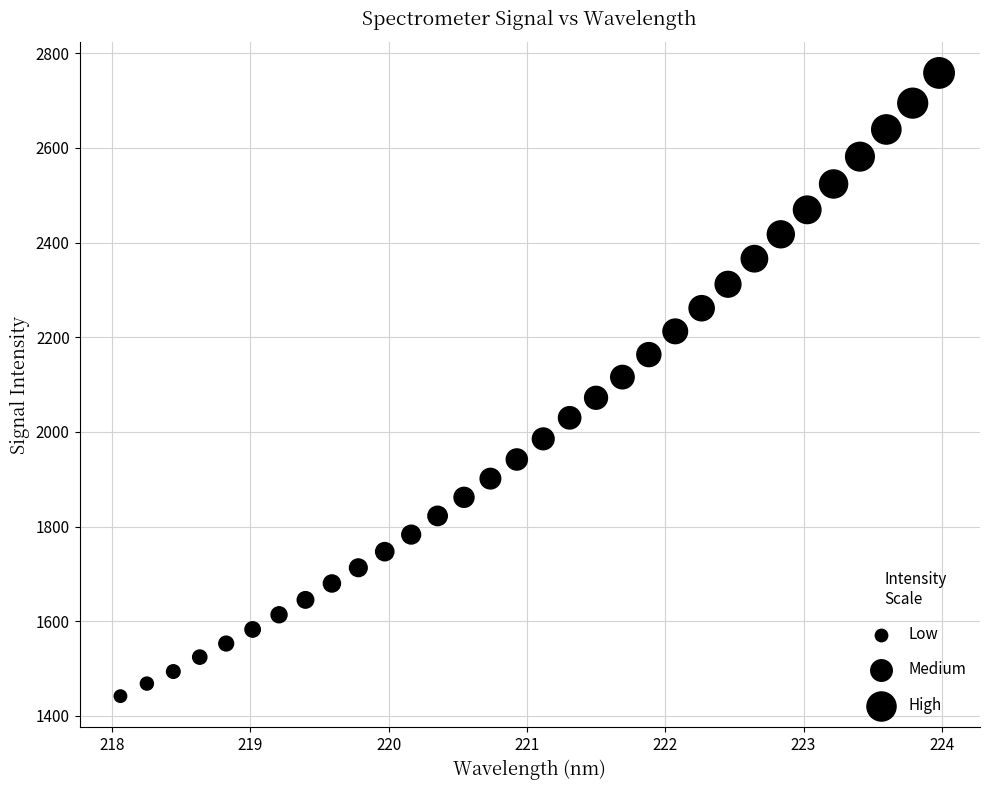

What is the range of Y values (max minus min)?

1316.9